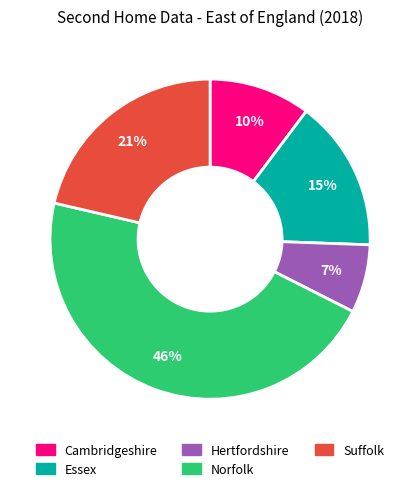

To the nearest percent, what is the difference between the largest and smallest slice percentages?

39%